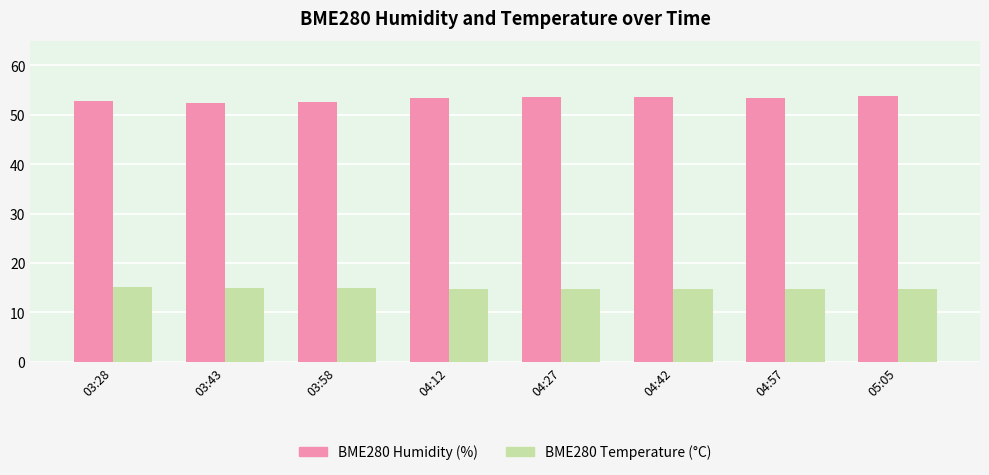

Is the value of BME280 Temperature (°C) at 03:28 greater than the value of BME280 Humidity (%) at 04:12?

No